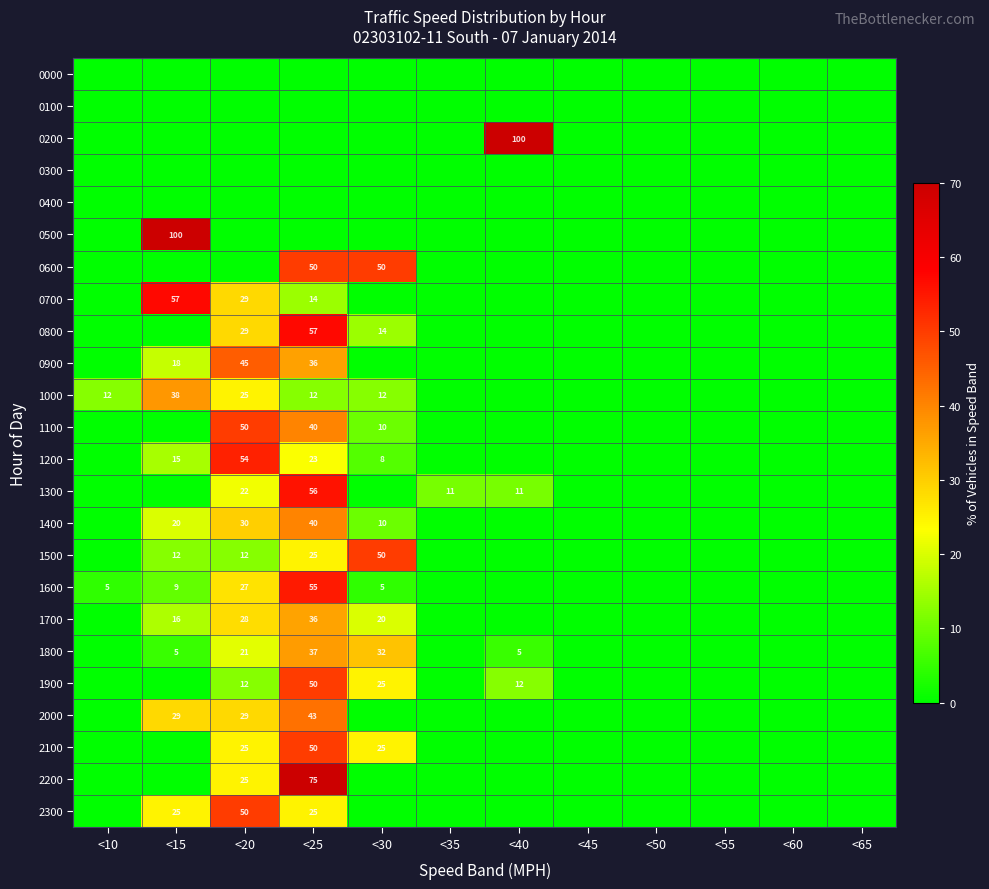

True or false: 1100 has a value of 66 at <20.

False